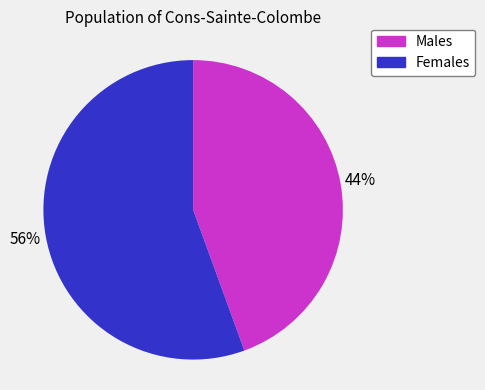

To the nearest percent, what portion does Males represent?

44%